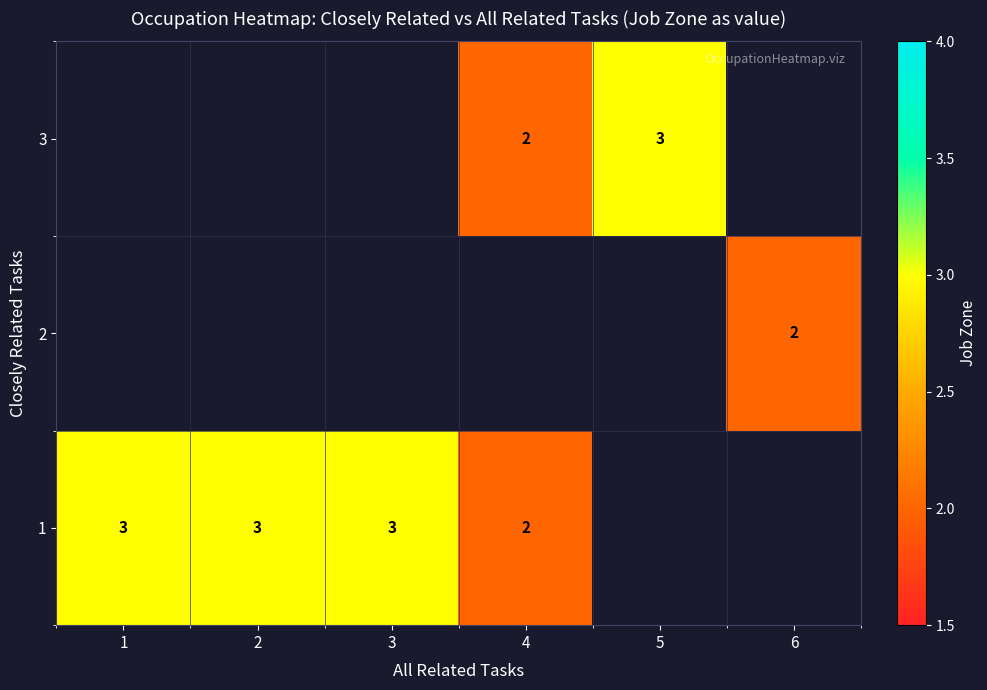

True or false: 1 has a value of 3 at 3.

True